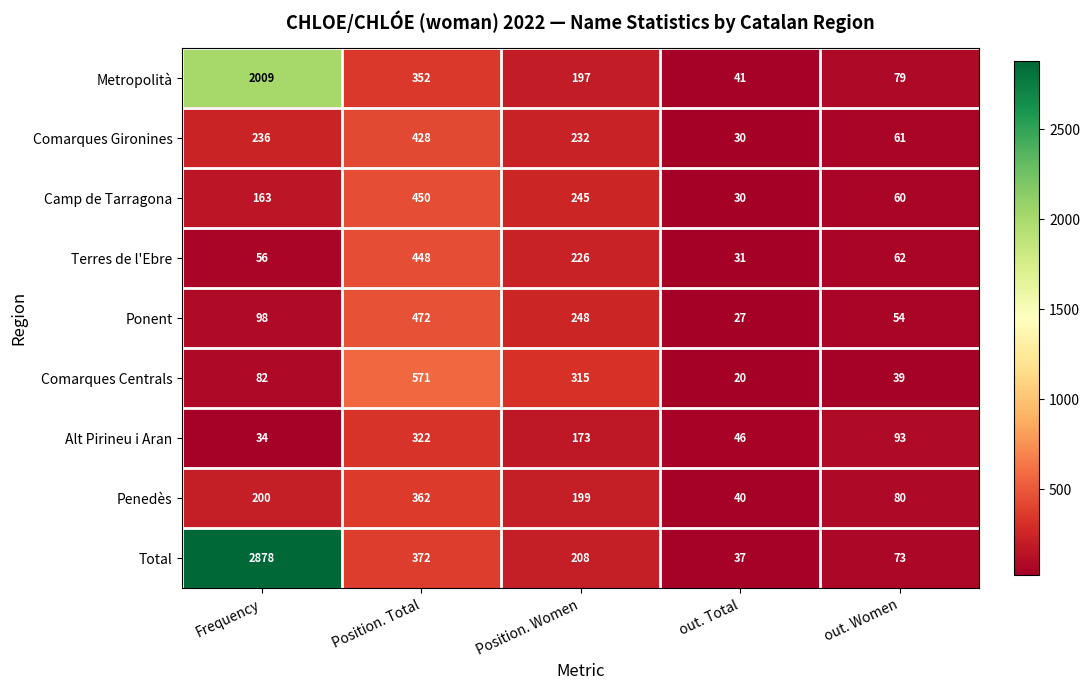

What value does the Terres de l'Ebre series have at Frequency, to the nearest 10?

60